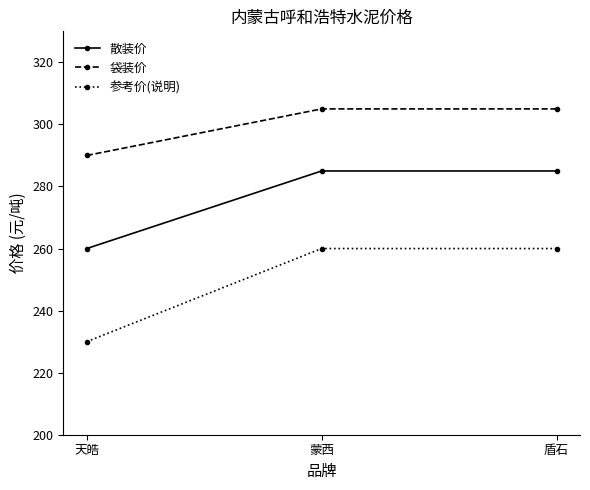

List the series in order of their peak value, lowest first.

参考价(说明), 散装价, 袋装价